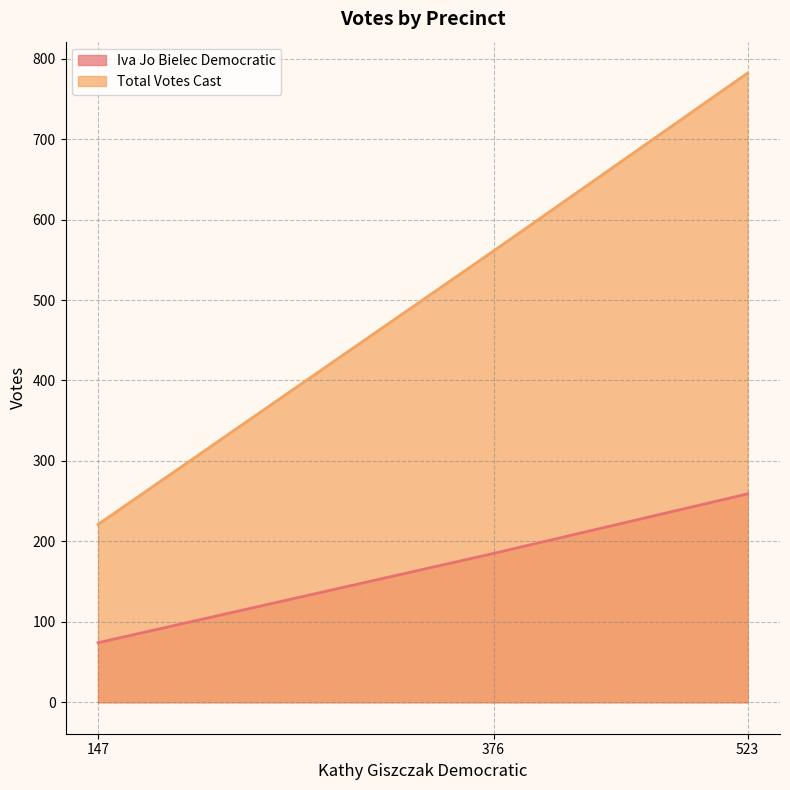

At which label does Iva Jo Bielec Democratic reach its peak?

523